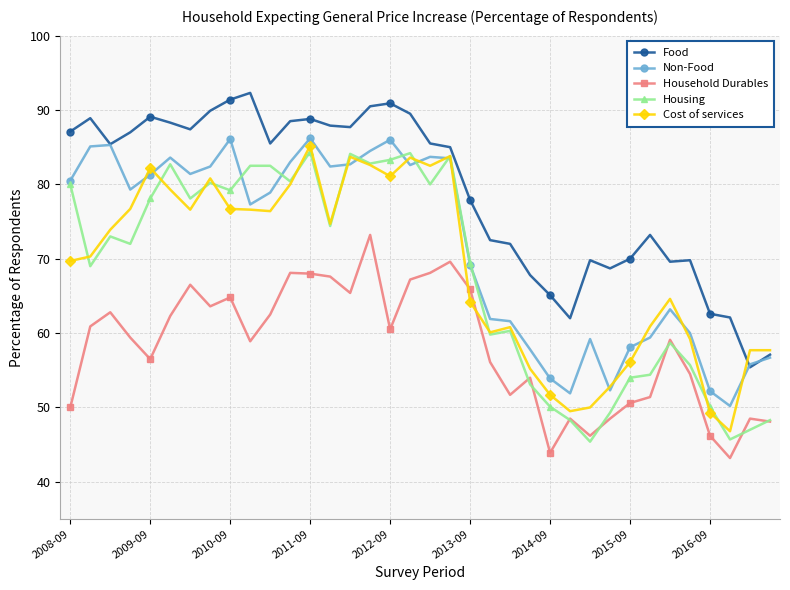

Which series has the largest range (max minus min)?

Housing